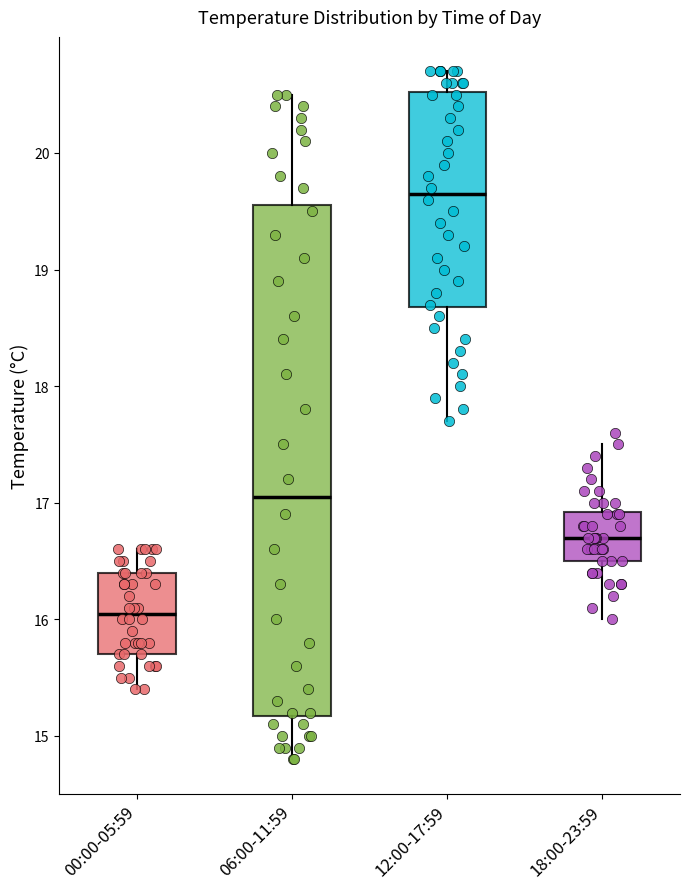

Reading left to right, read every box against the y-axis: the position of its median line, the range the box covers, and the ends of its whiskers. The values are not printed on the chart, so give them approximately, as read against the axis.

00:00-05:59: median 16.1, box 15.7 to 16.4, whiskers 15.4 to 16.6
06:00-11:59: median 17.1, box 15.2 to 19.6, whiskers 14.8 to 20.5
12:00-17:59: median 19.7, box 18.7 to 20.5, whiskers 17.7 to 20.7
18:00-23:59: median 16.7, box 16.5 to 16.9, whiskers 16.0 to 17.5